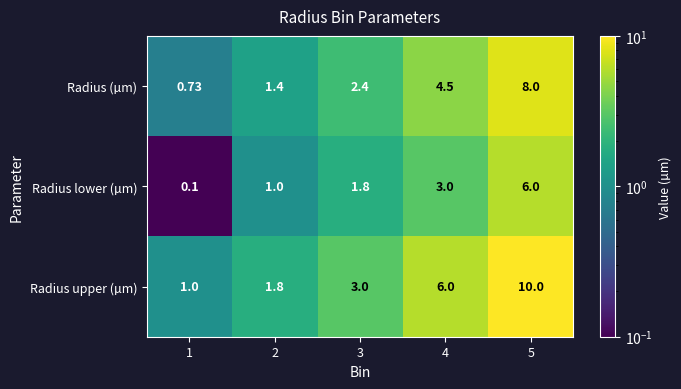

What is the greatest value displayed?

10.0